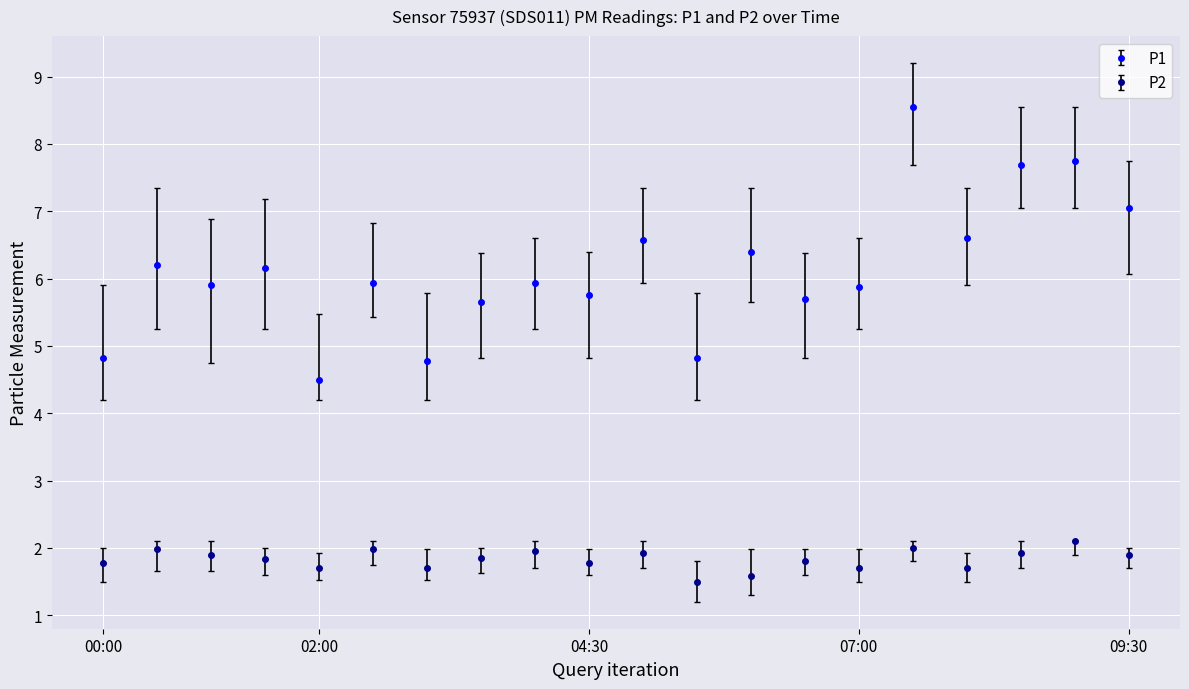

True or false: P1 and P2 cross at least once.

False